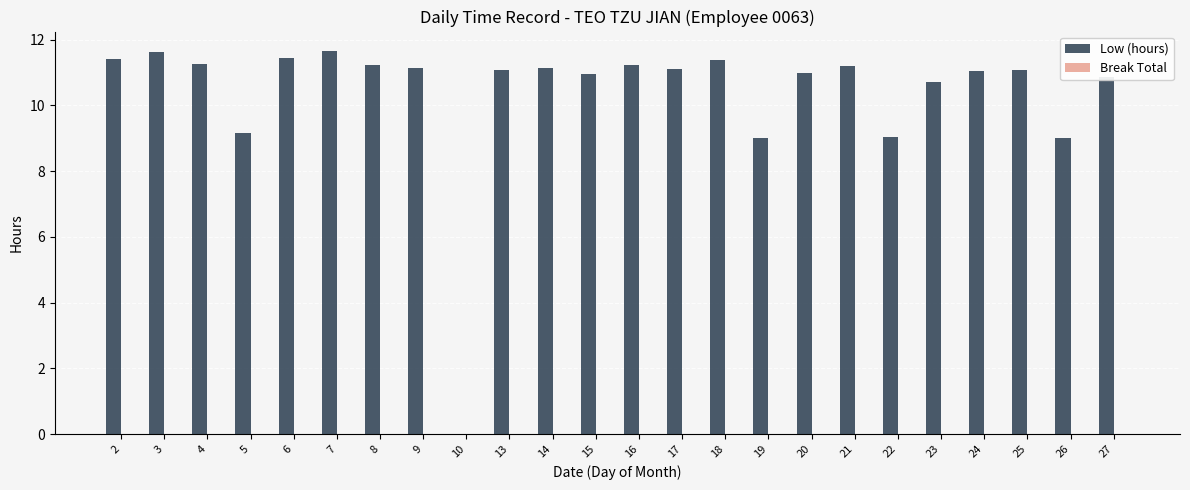

True or false: the data shows 11.1 at 13.

True